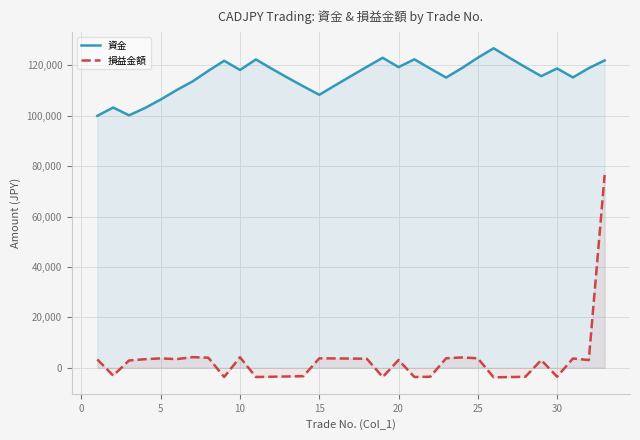

True or false: 資金 and 損益金額 intersect in this chart.

False